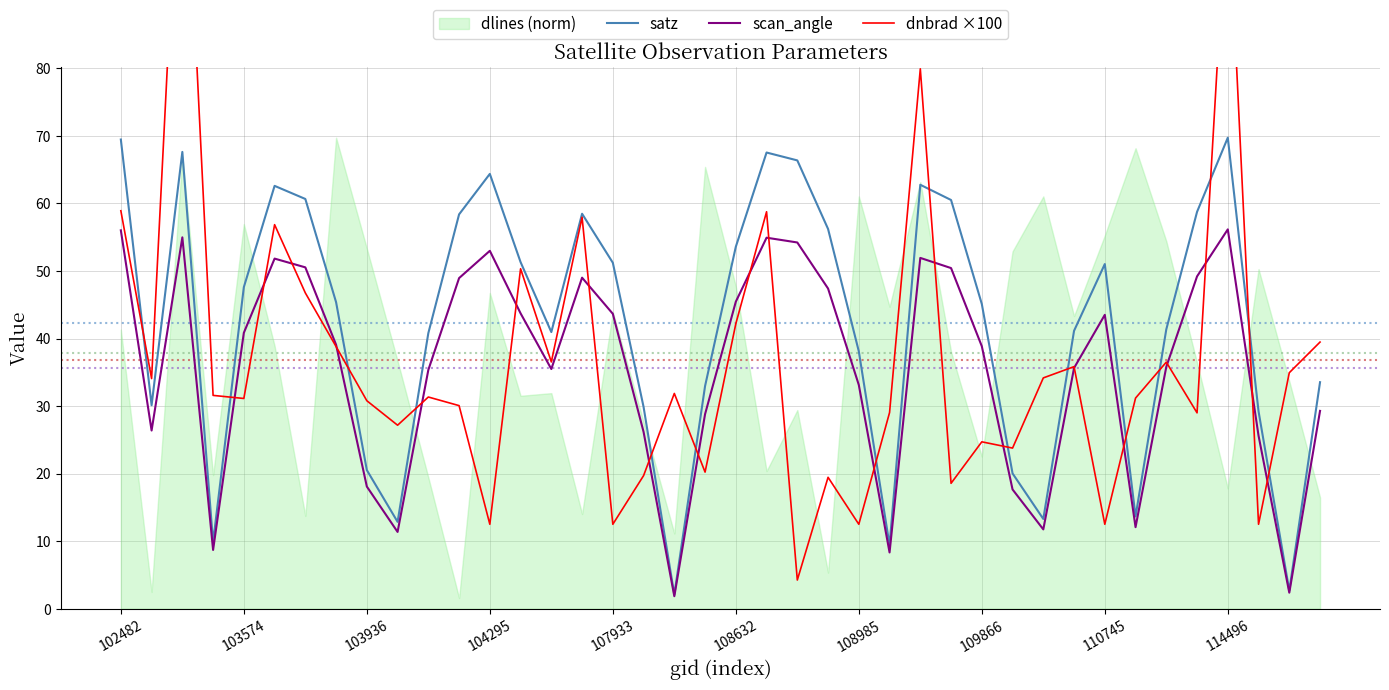

True or false: satz has a value of 48.3 at 19.

False